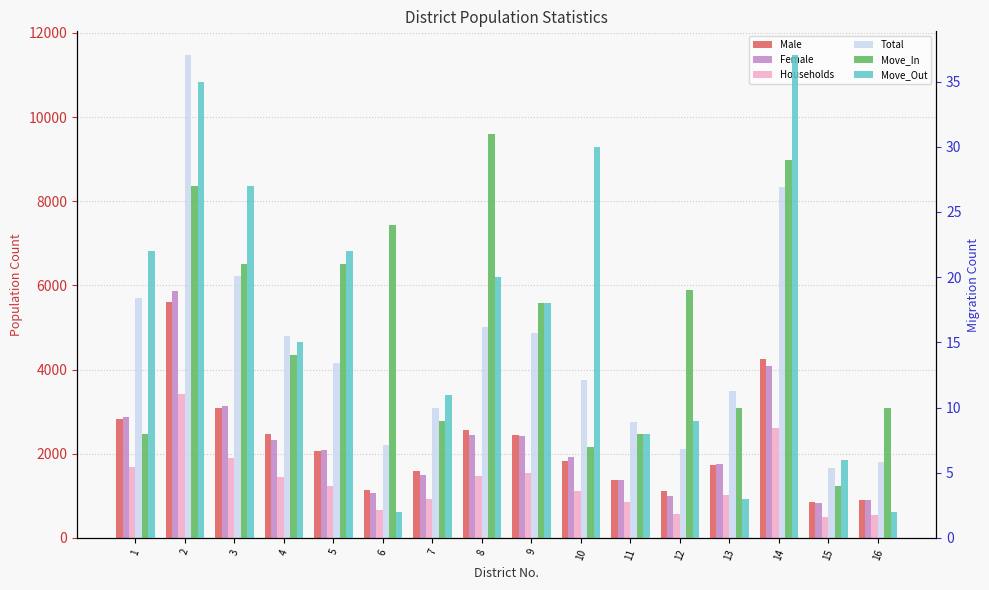

Which category has the highest value across all series?

2